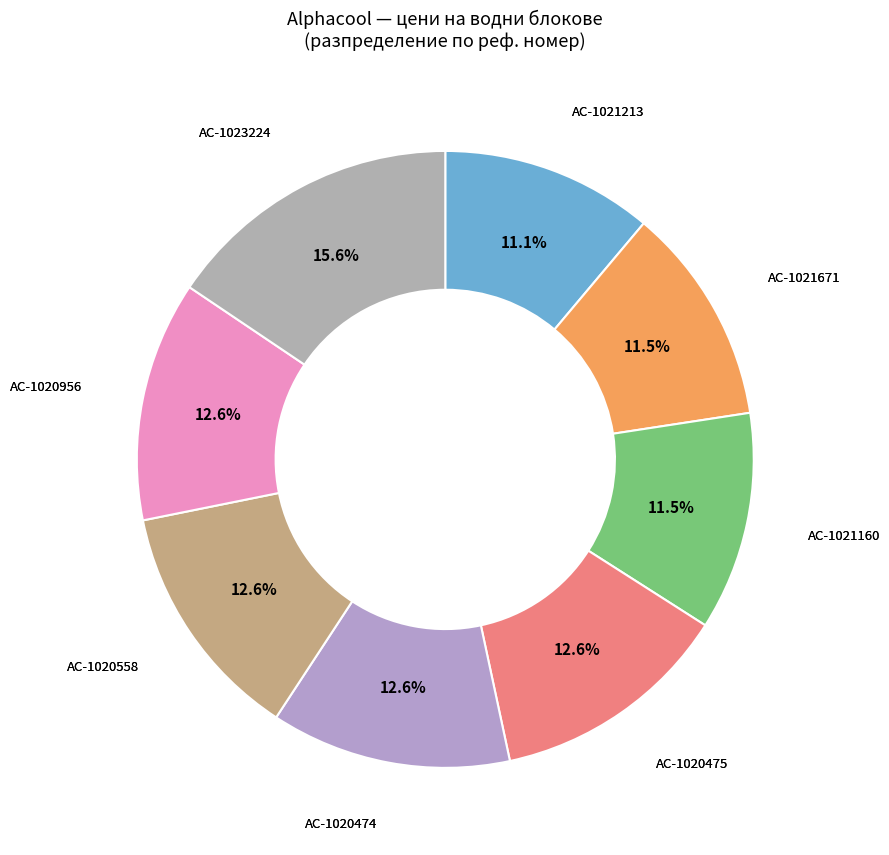

Does AC-1021671 account for over 50% of the chart?

No